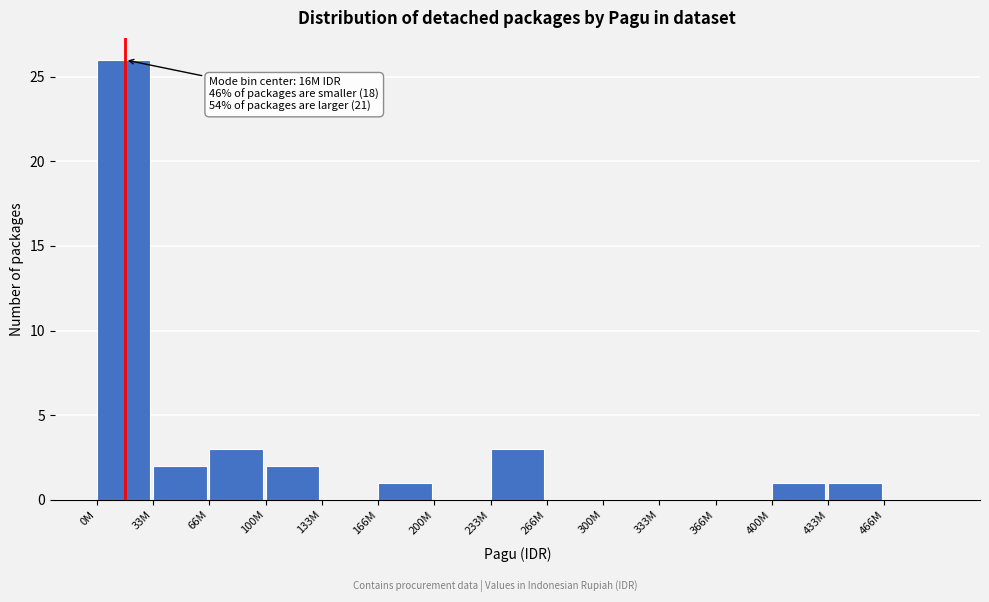

Reading left to right, transcribe all the data shown in this chart.

0M=26	33M=2	66M=3	100M=2	133M=0	166M=1	200M=0	233M=3	266M=0	300M=0	333M=0	366M=0	400M=1	433M=1	466M=0